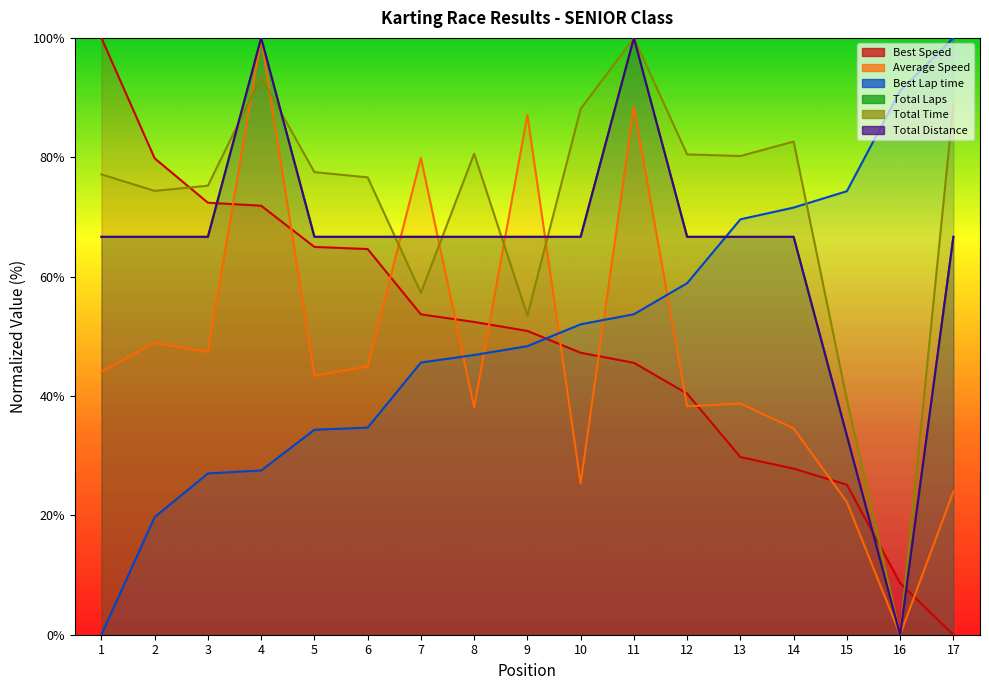

How many intersections are there between Best Speed and Total Time?

3